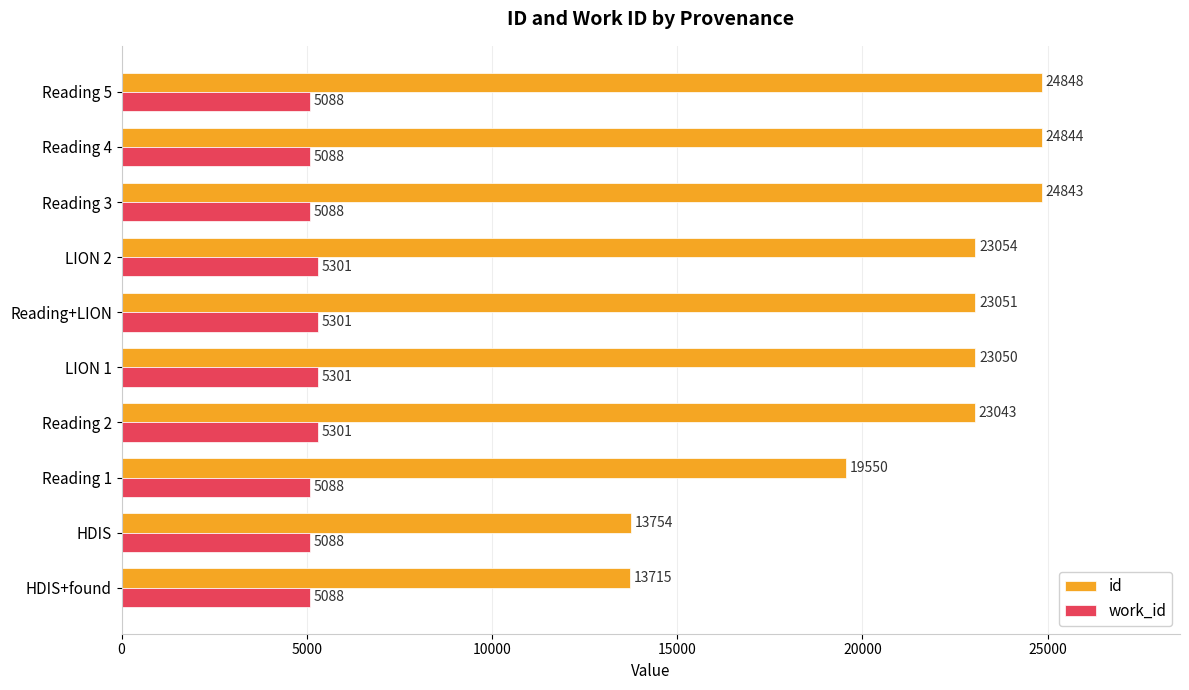

List the labels in order of id value, smallest first.

HDIS+found, HDIS, Reading 1, Reading 2, LION 1, Reading+LION, LION 2, Reading 3, Reading 4, Reading 5